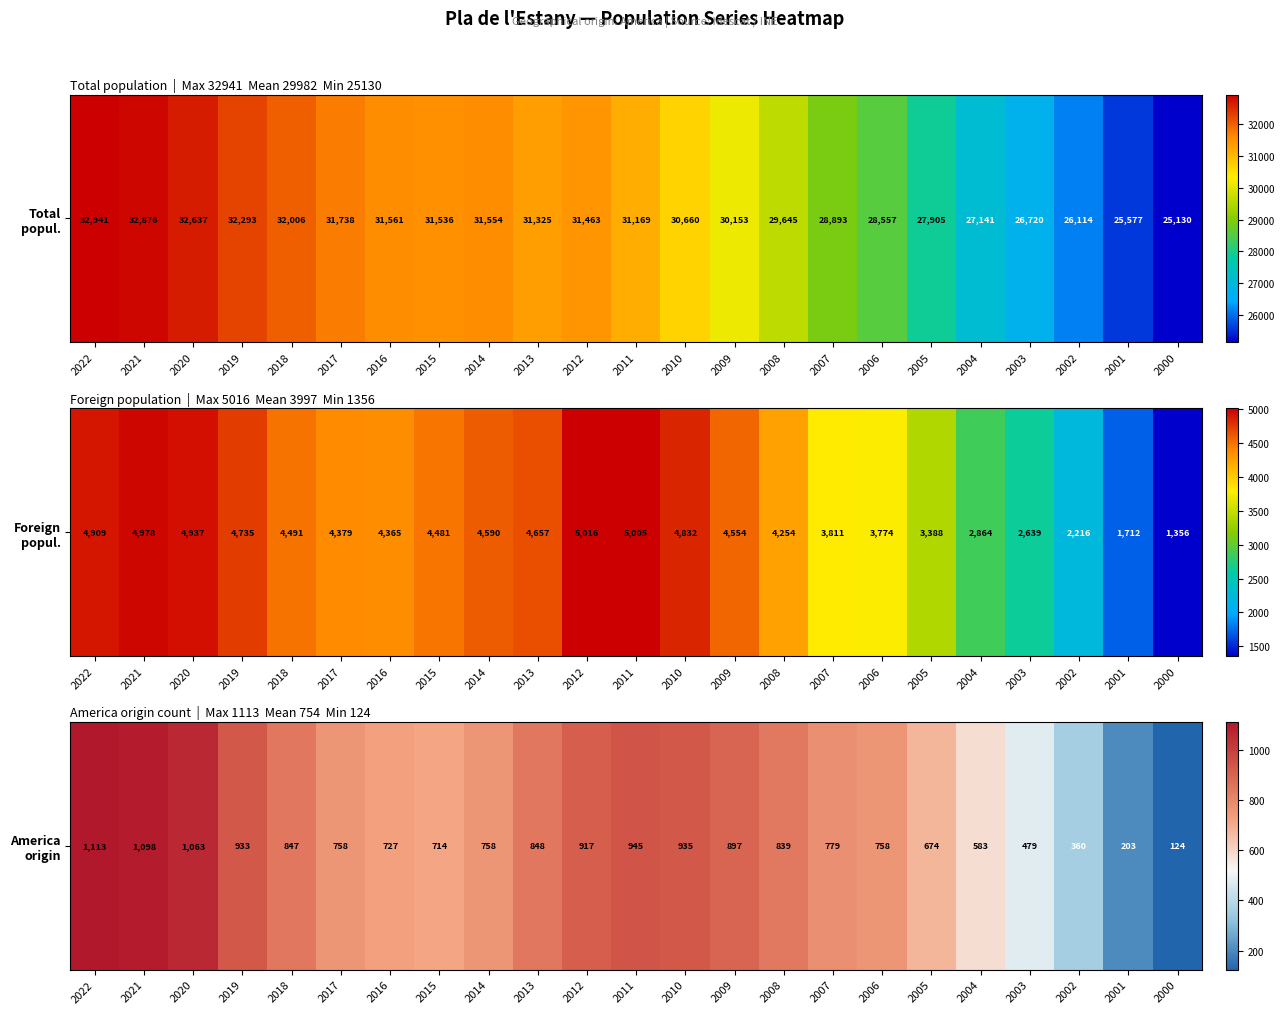

What is the greatest value displayed?

1113